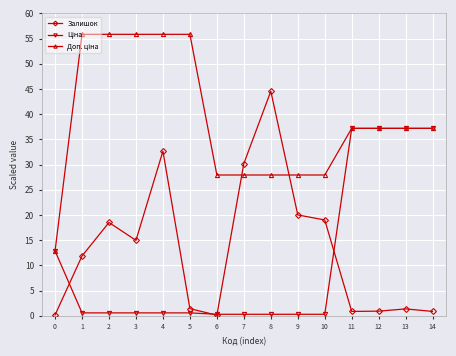

What is the maximum value shown in the chart?

55.8